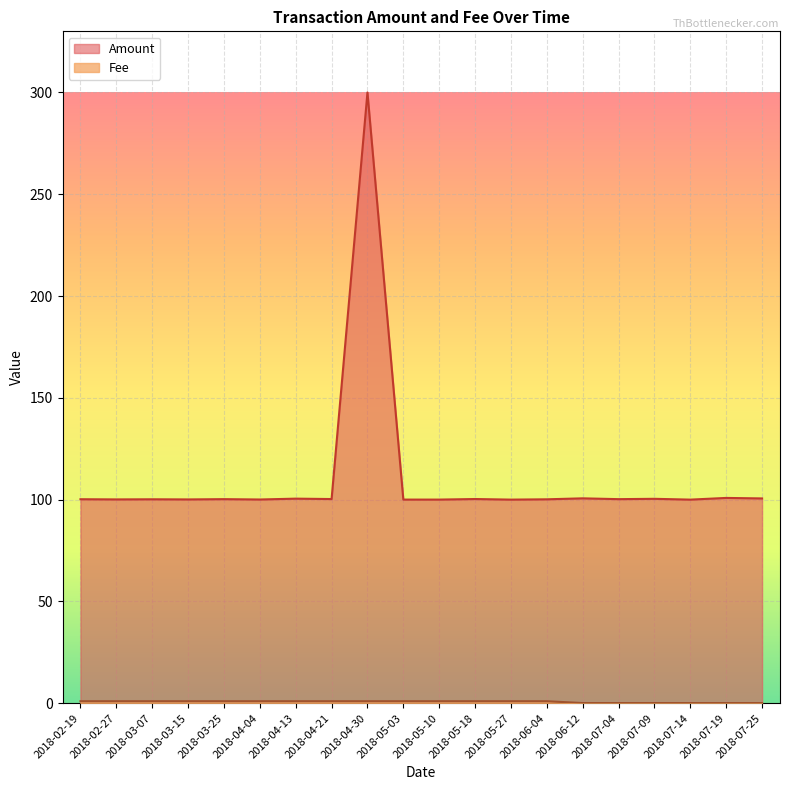

What is the difference between the Amount values at 2018-02-19 and 2018-04-30?

199.8